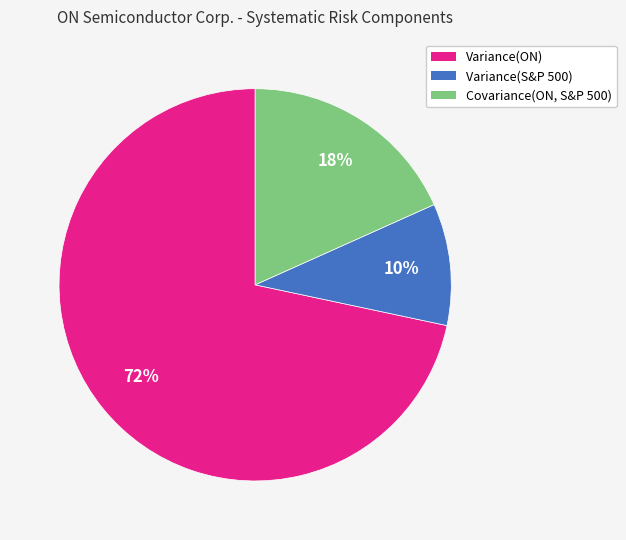

True or false: Variance(S&P 500) accounts for 10% of the total.

True